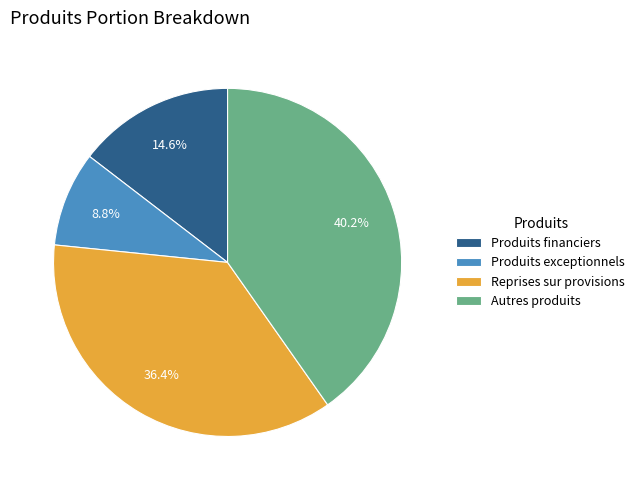

What percentage is the Reprises sur provisions slice, to the nearest percent?

36%